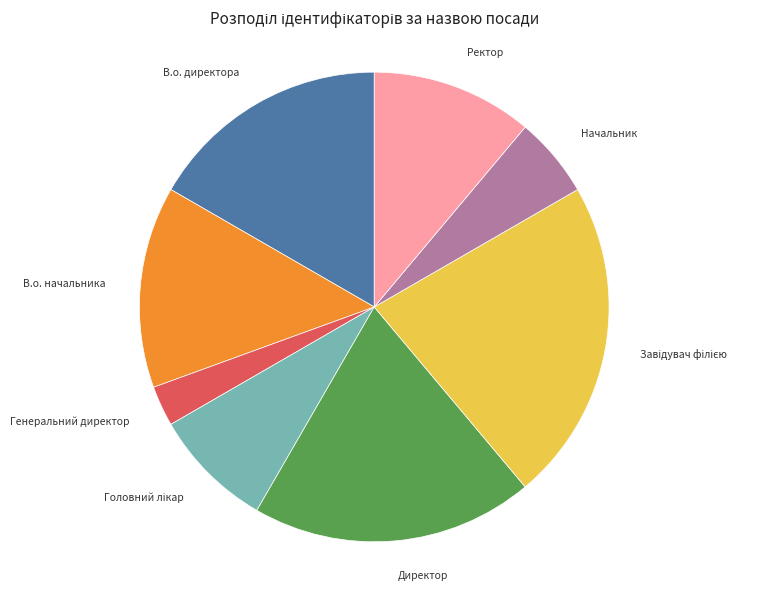

Does any single category account for the majority?

No